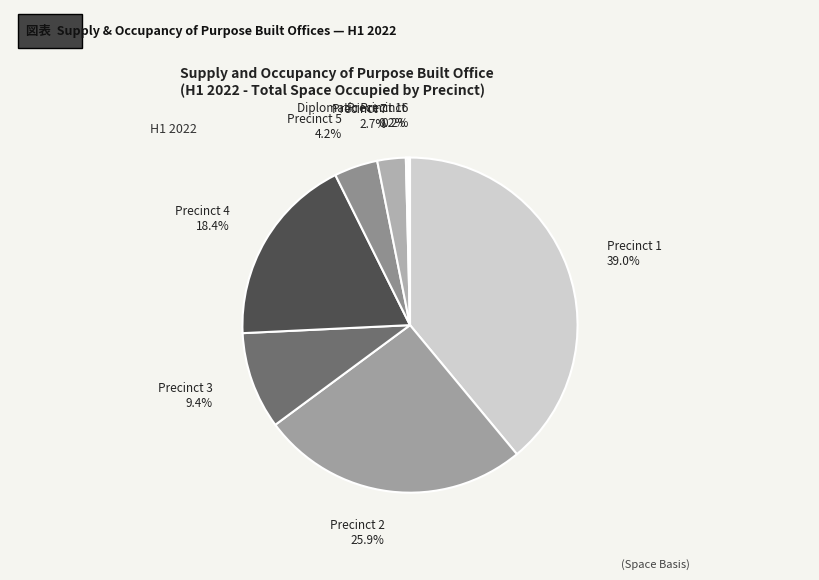

What percentage do Precinct 4 and Precinct 2 together represent?

44.3%